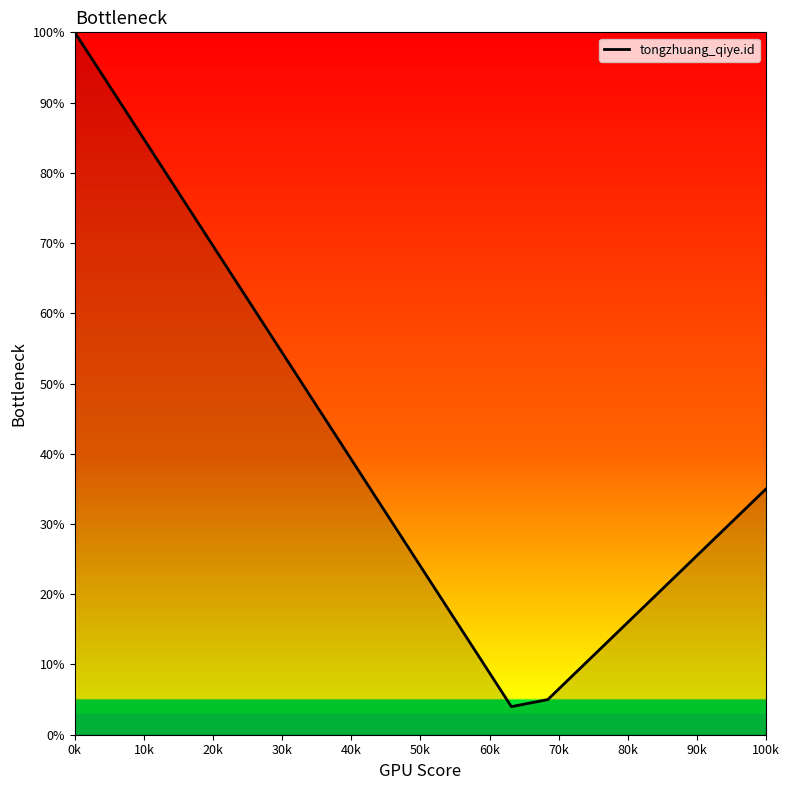

What is the difference between the maximum and minimum values?

96